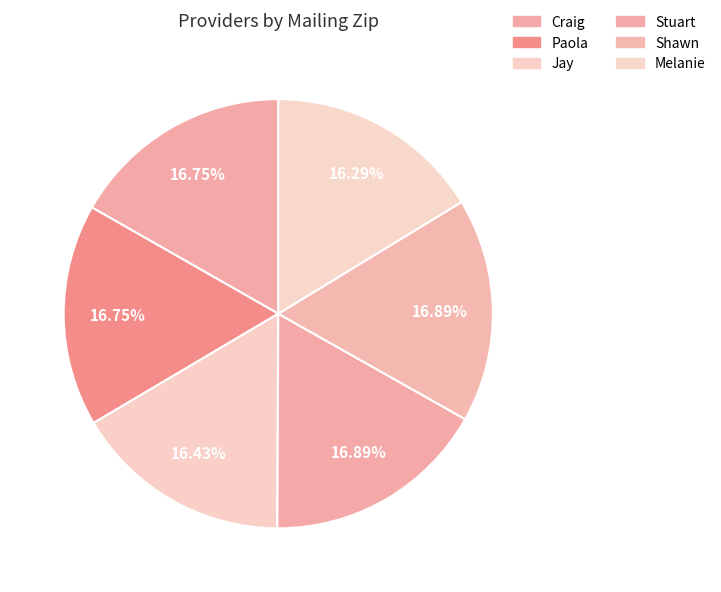

Between Craig and Jay, which is larger?

Craig